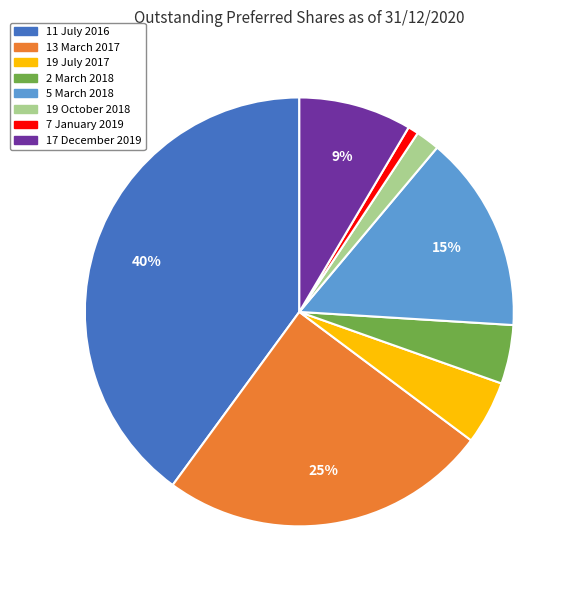

Is the sum of 19 October 2018 and 5 March 2018 greater than half?

No